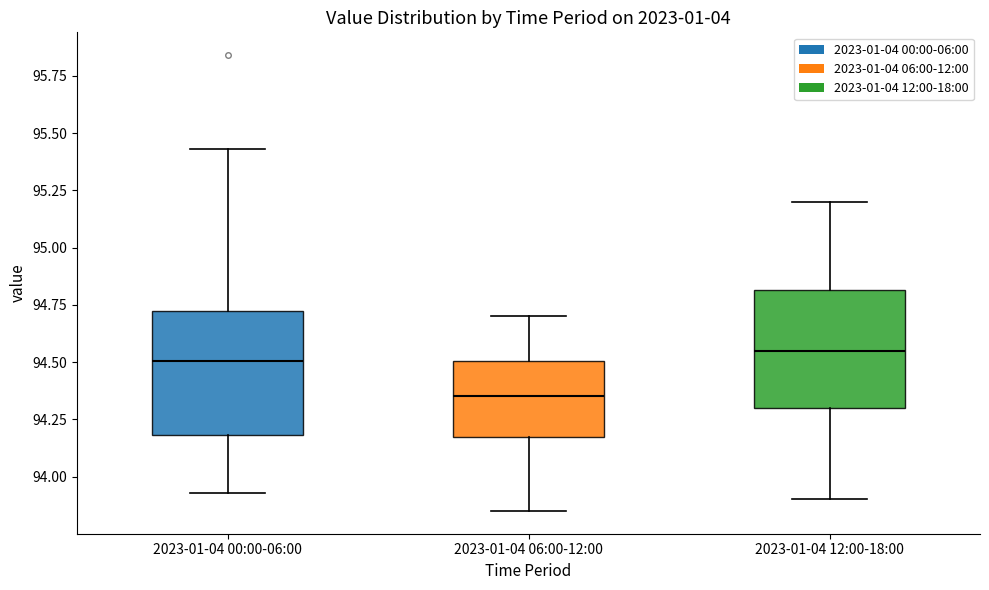

Reading left to right, read every box against the y-axis: the position of its median line, the range the box covers, and the ends of its whiskers. The values are not printed on the chart, so give them approximately, as read against the axis.

2023-01-04 00:00-06:00: median 94.50, box 94.20 to 94.75, whiskers 93.95 to 95.45
2023-01-04 06:00-12:00: median 94.35, box 94.15 to 94.50, whiskers 93.85 to 94.70
2023-01-04 12:00-18:00: median 94.55, box 94.30 to 94.80, whiskers 93.90 to 95.20